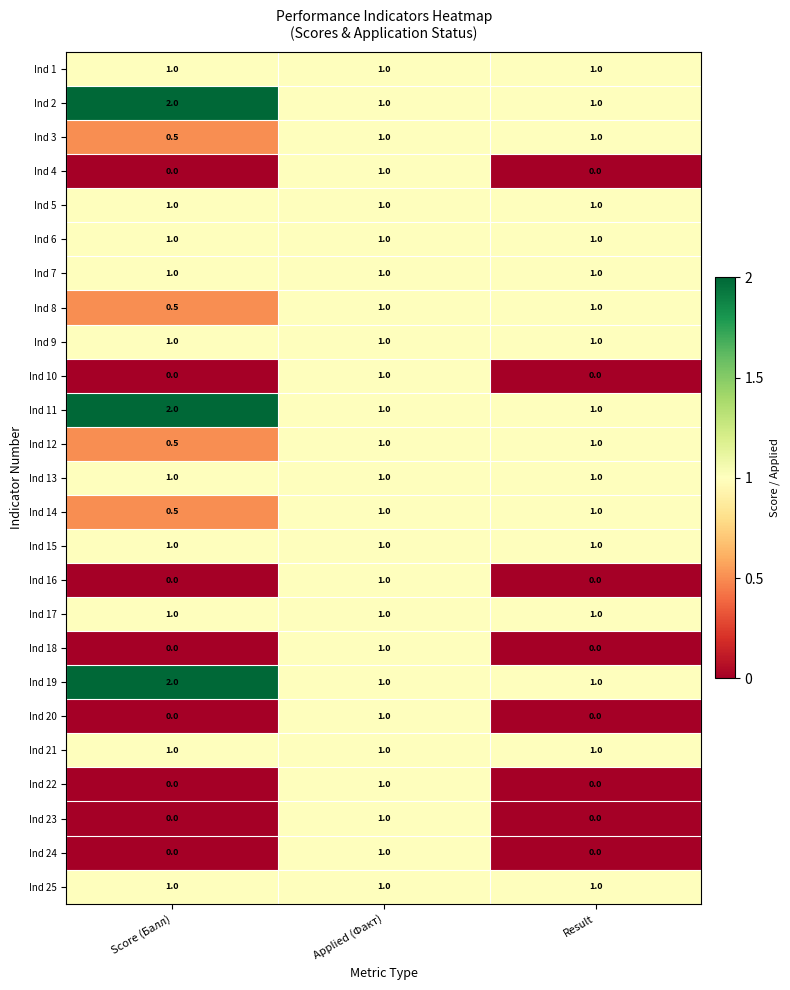

The Ind 2 series shows 1.0 at Result. True or false?

True